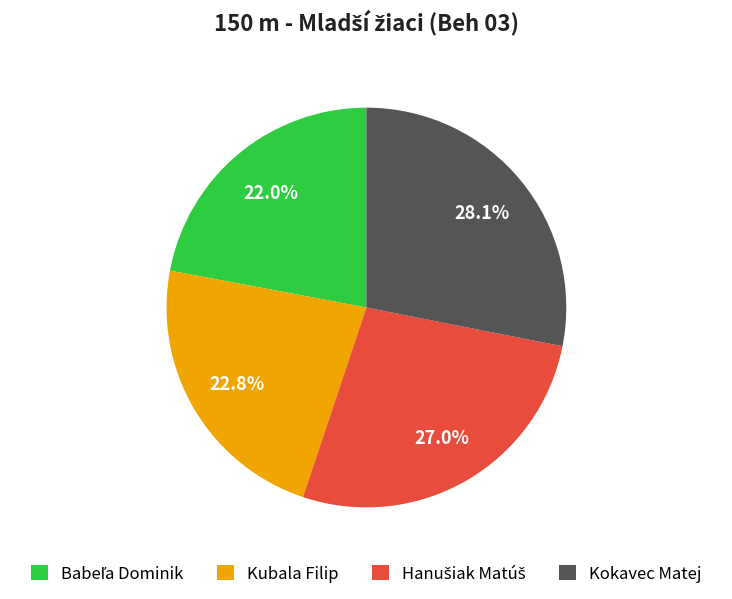

Which category has the biggest portion of the pie?

Kokavec Matej